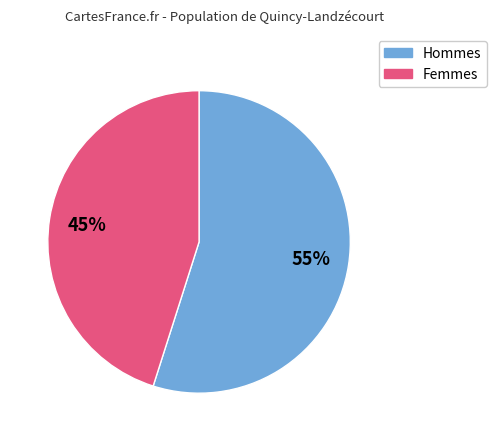

Does any single category account for the majority?

Yes